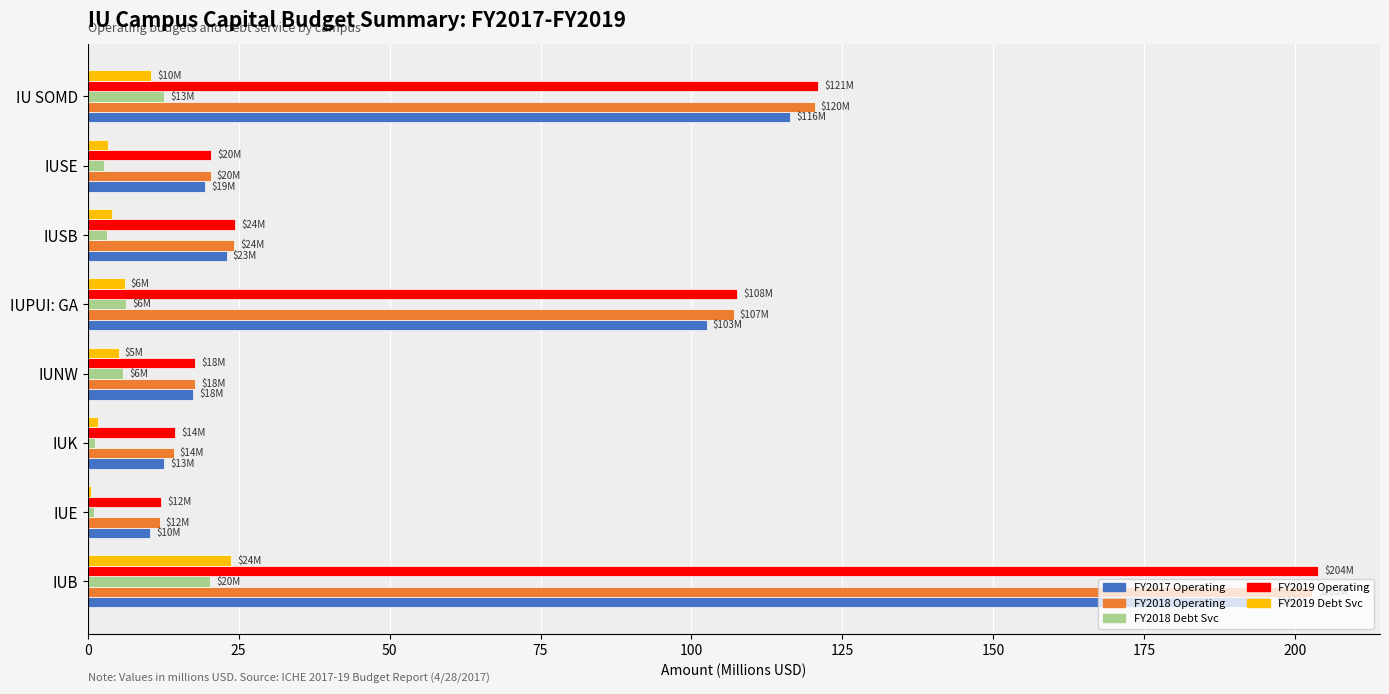

The value of FY2019 Operating at IUSB is 40.0. True or false?

False